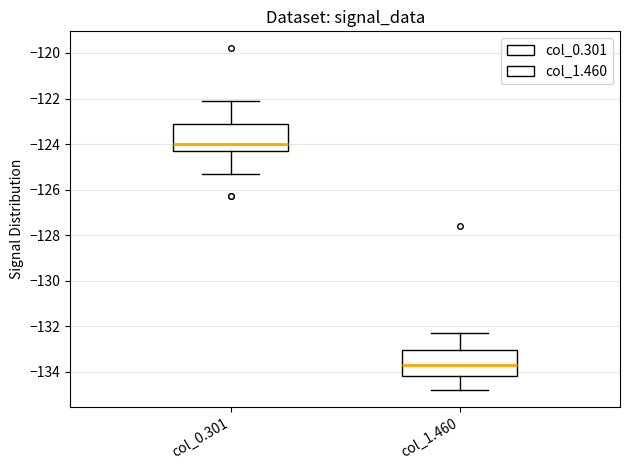

Reading left to right, read every box against the y-axis: the position of its median line, the range the box covers, and the ends of its whiskers. The values are not printed on the chart, so give them approximately, as read against the axis.

col_0.301: median -124.0, box -124.2 to -123.0, whiskers -125.2 to -122.0
col_1.460: median -133.6, box -134.2 to -133.0, whiskers -134.8 to -132.2